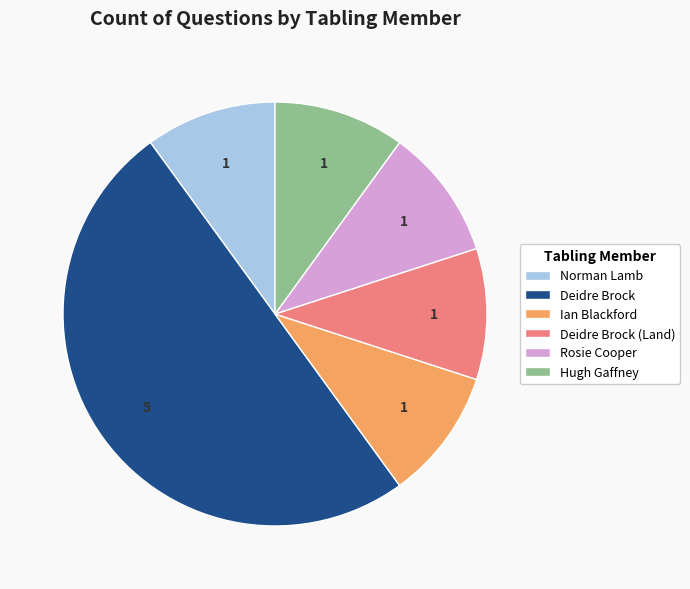

How many segments does this pie chart have?

6